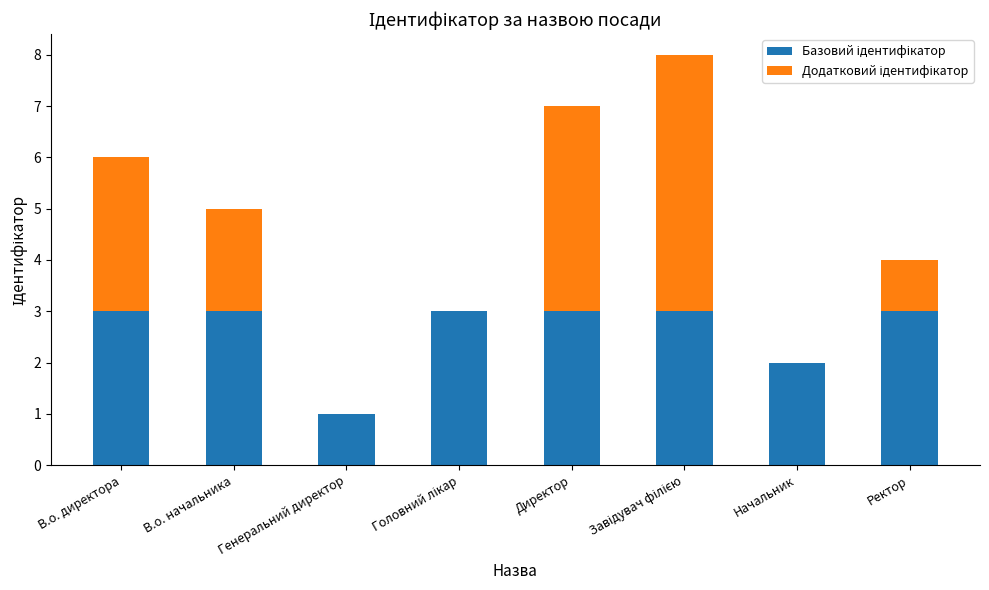

Is it true that Додатковий ідентифікатор equals 4 at Директор?

True